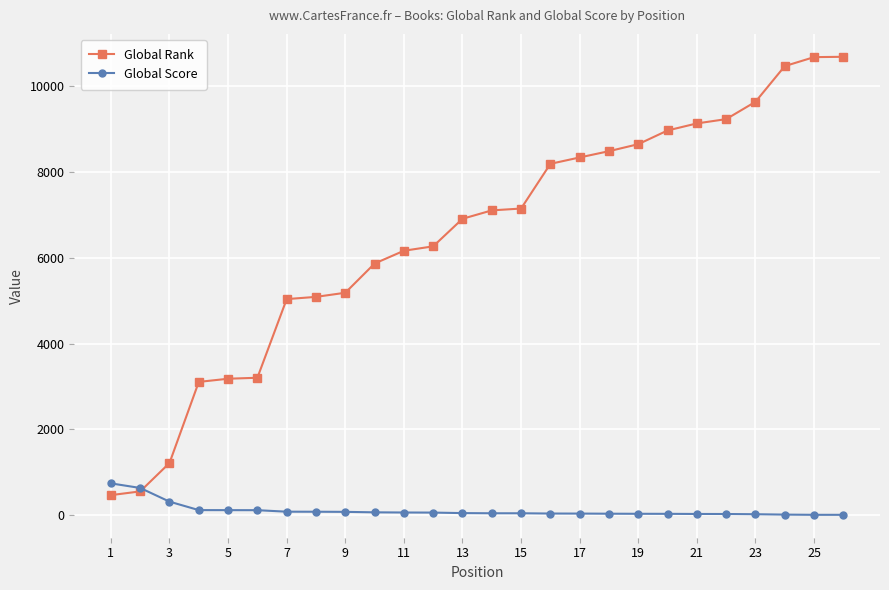

Which series has the largest total across all categories?

Global Rank